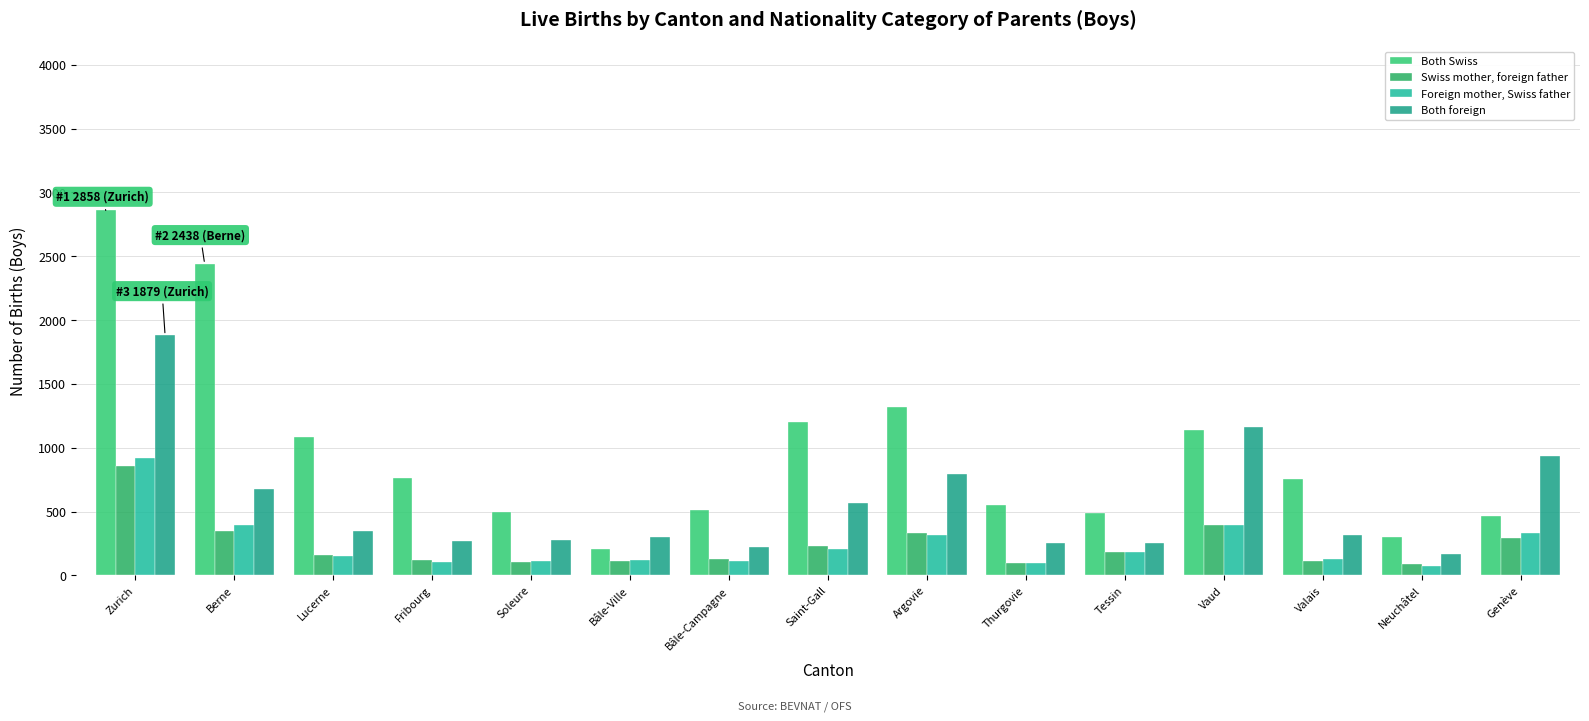

How many series are shown in this chart?

4